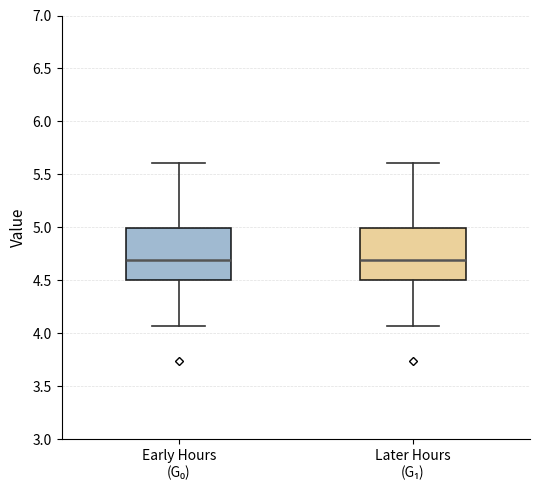

Where does the upper whisker of the box for Early Hours (G₀) end on the y-axis? The values are not printed on the chart, so give them approximately, as read against the axis.

5.60